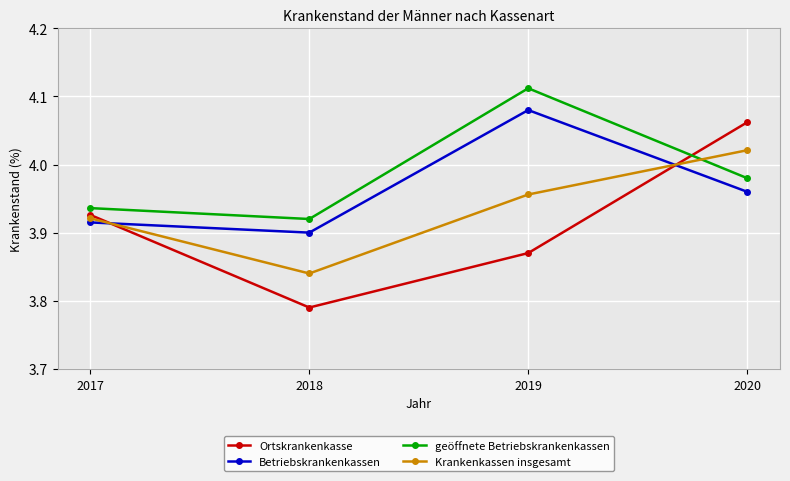

What is the difference between the geöffnete Betriebskrankenkassen values at 2019 and 2020?

0.1